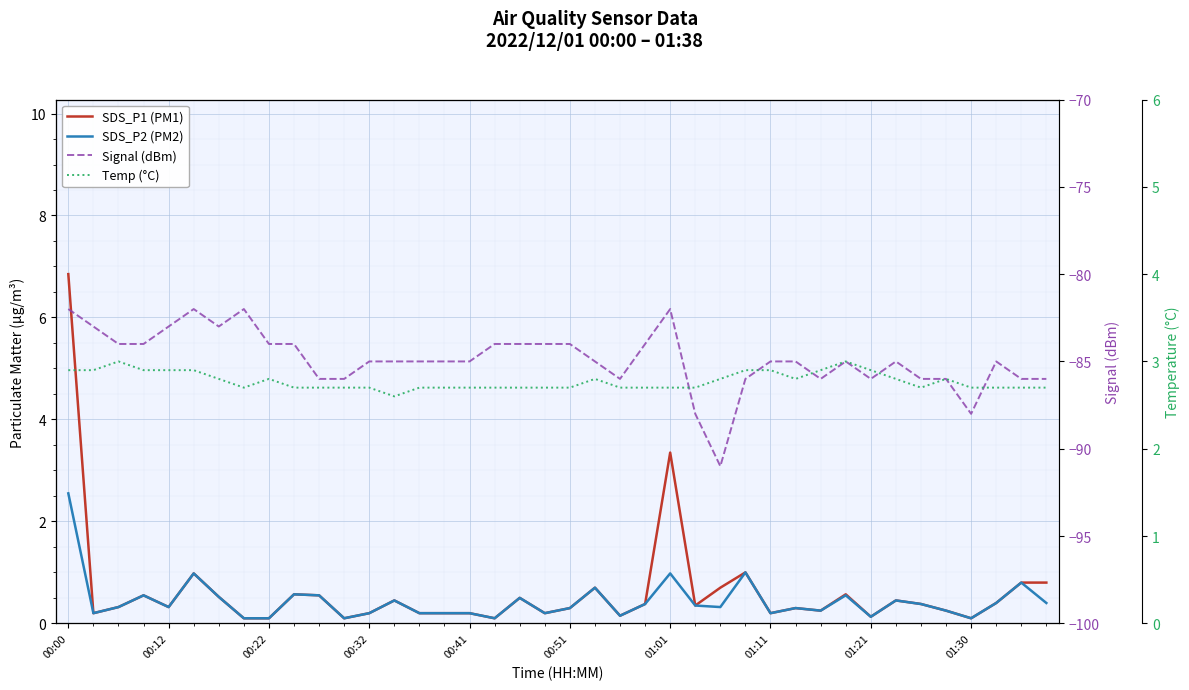

What is the spread (max minus min) of values at 19?

86.7